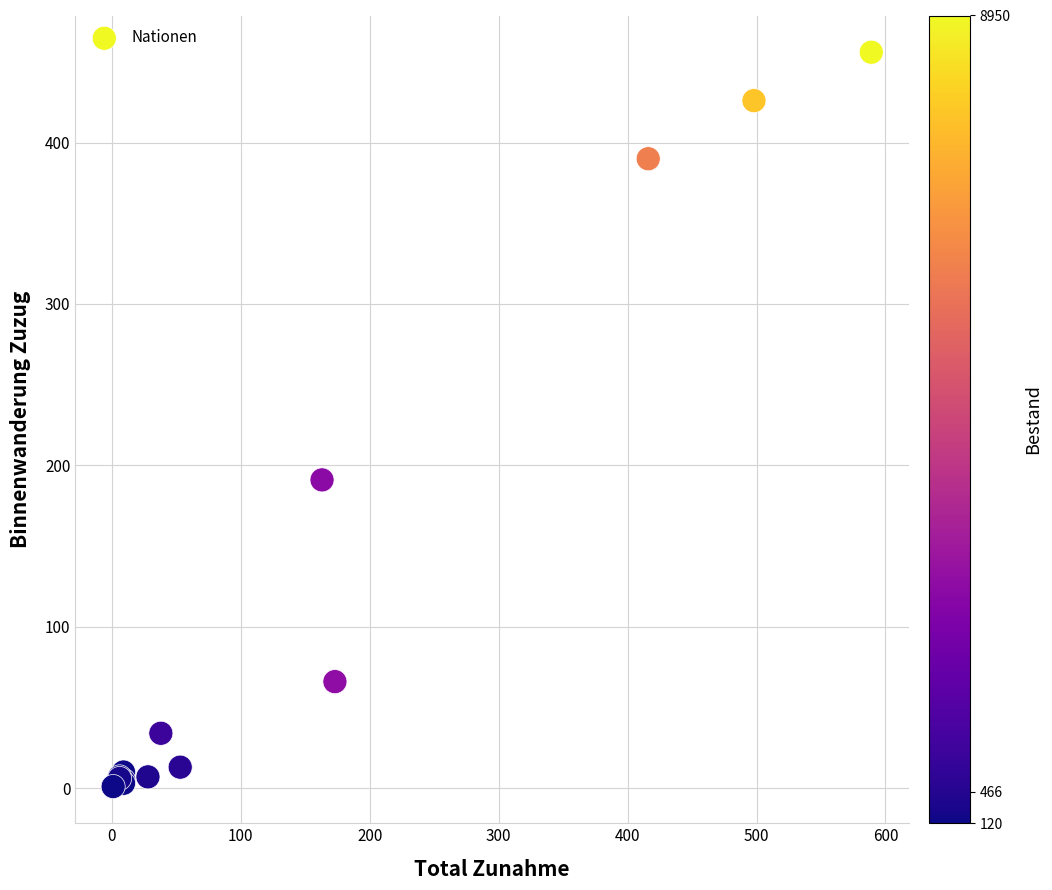

What Y value in the scatter plot is closest to 228?

191